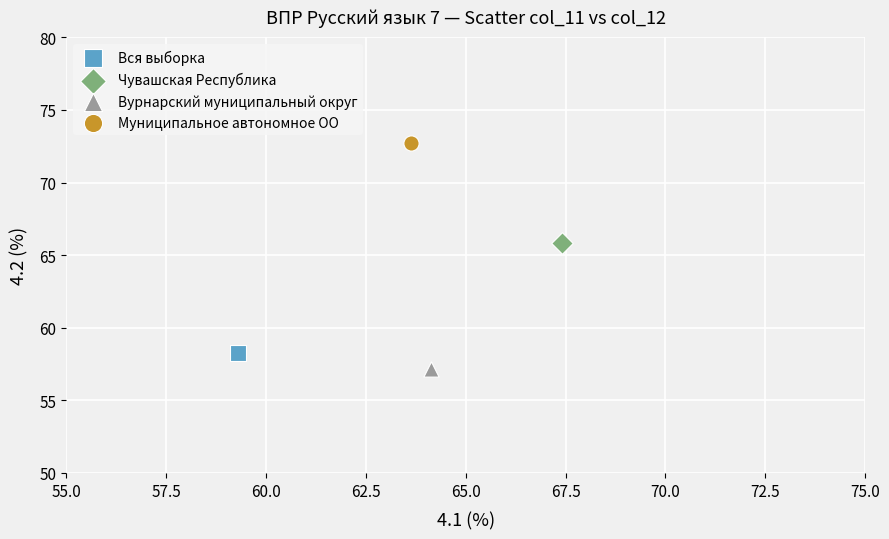

What are all the series names shown in the legend?

Вся выборка, Чувашская Республика, Вурнарский муниципальный округ, Муниципальное автономное ОО